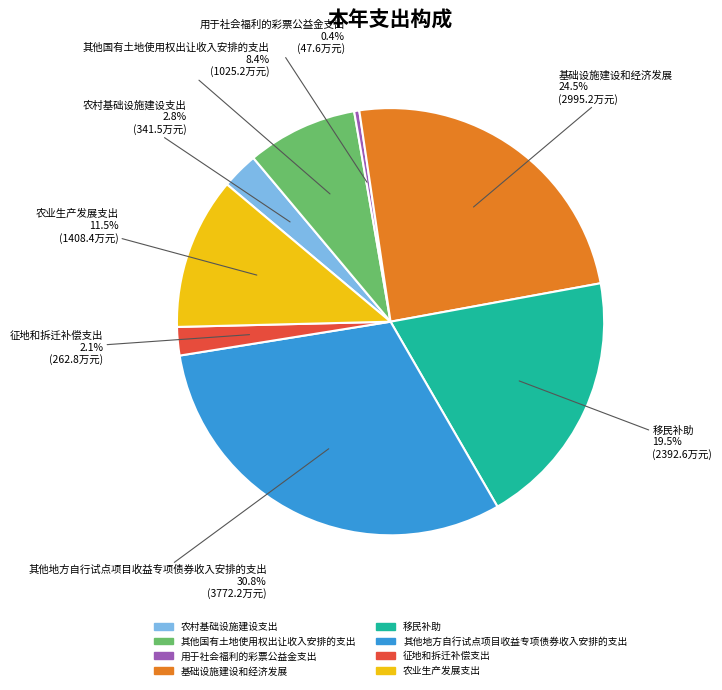

To the nearest percent, what is the difference between the largest and smallest slice percentages?

30%